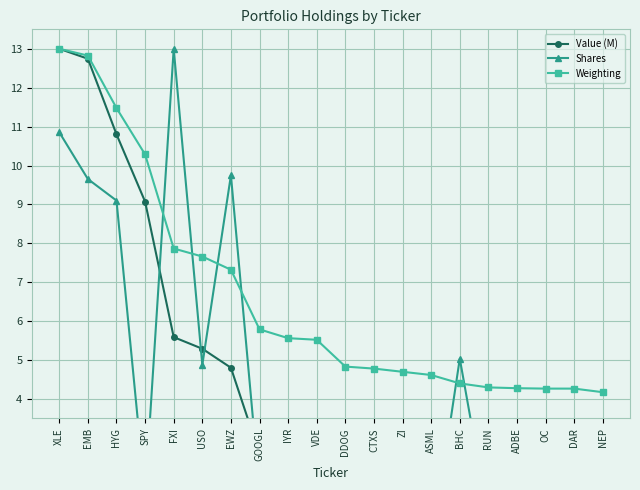

Which series has the largest total across all categories?

Weighting